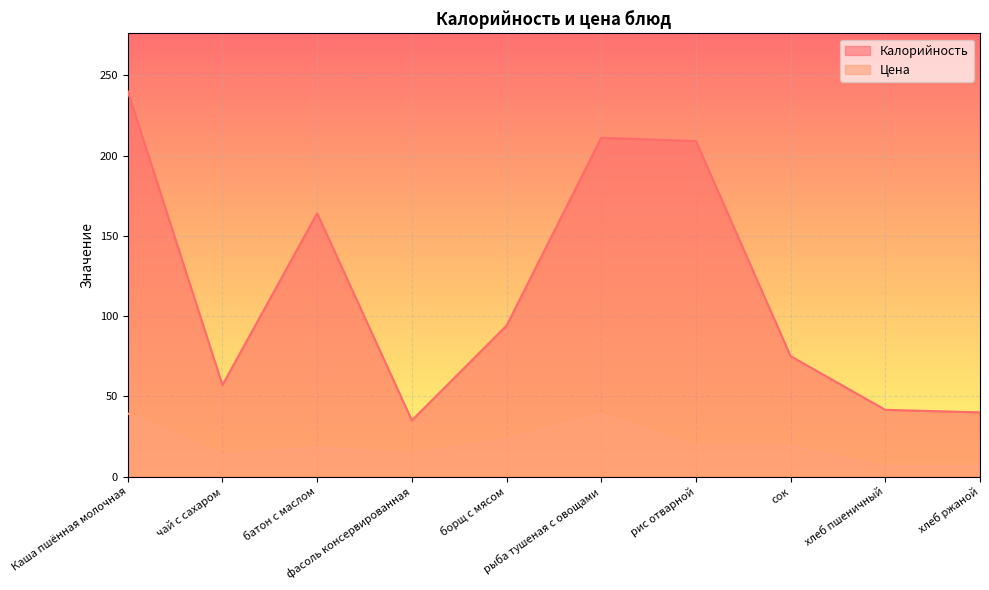

True or false: Цена and Калорийность cross at least once.

False